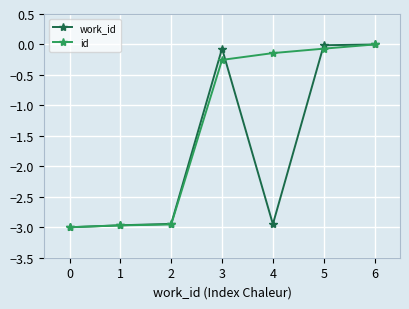

Rank the series at 4 from highest to lowest value.

id, work_id